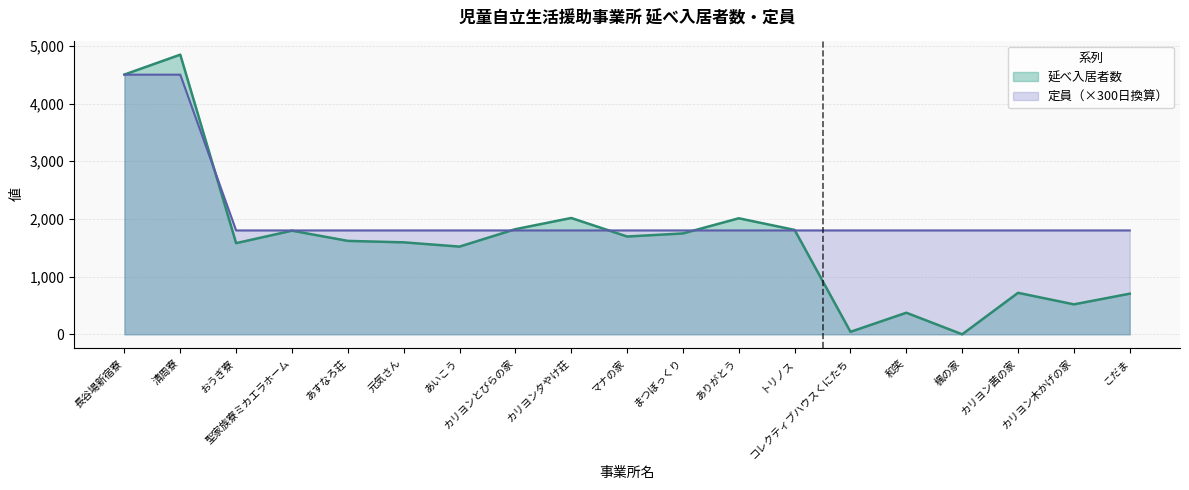

Reading right to left, extract all data points from this chart.

延べ入居者数: 704	519	719	0	374	43	1809	2011	1748	1695	2016	1822	1520	1594	1619	1796	1580	4847	4502
定員: 1800	1800	1800	1800	1800	1800	1800	1800	1800	1800	1800	1800	1800	1800	1800	1800	1800	4500	4500